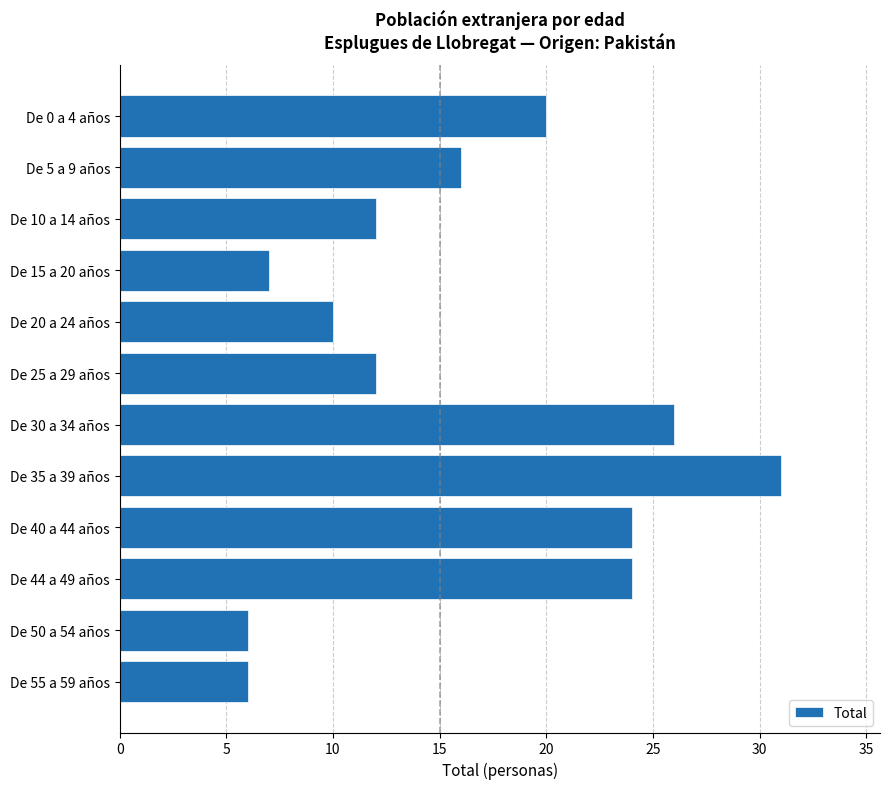

The value at De 10 a 14 años is 3. True or false?

False